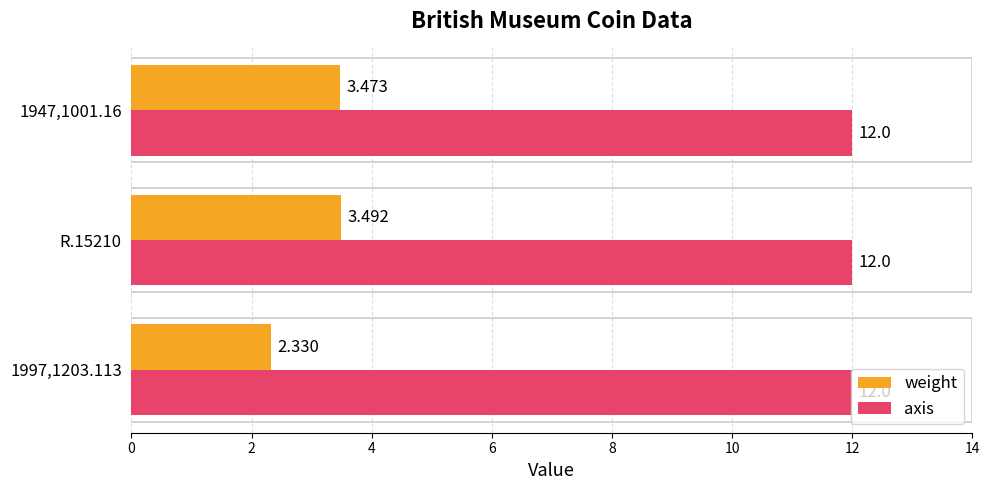

Rank the series by their average value, from lowest to highest.

weight, axis